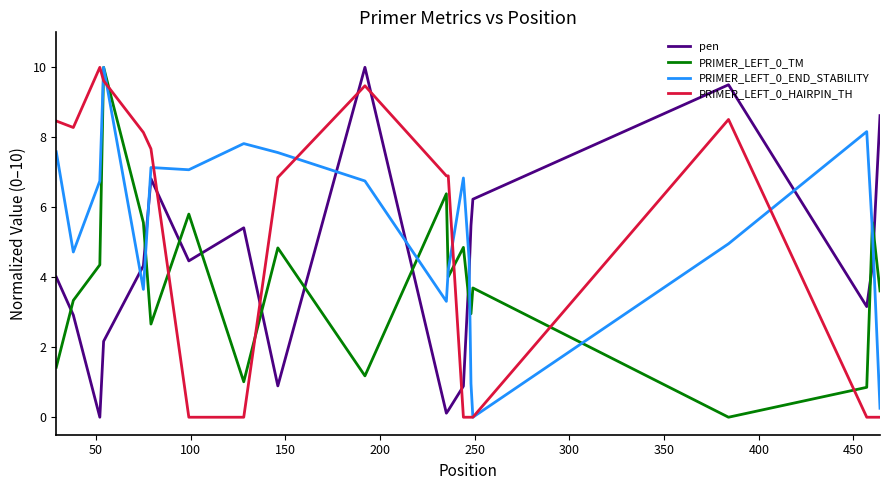

At how many categories does at least one series exceed 6?

17